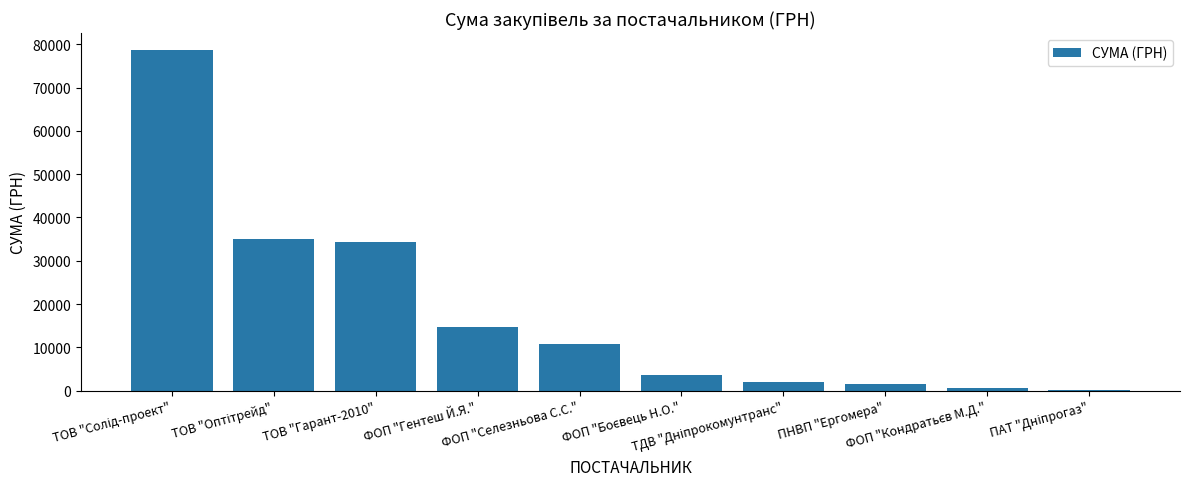

What is the maximum value shown in the chart?

78600.0